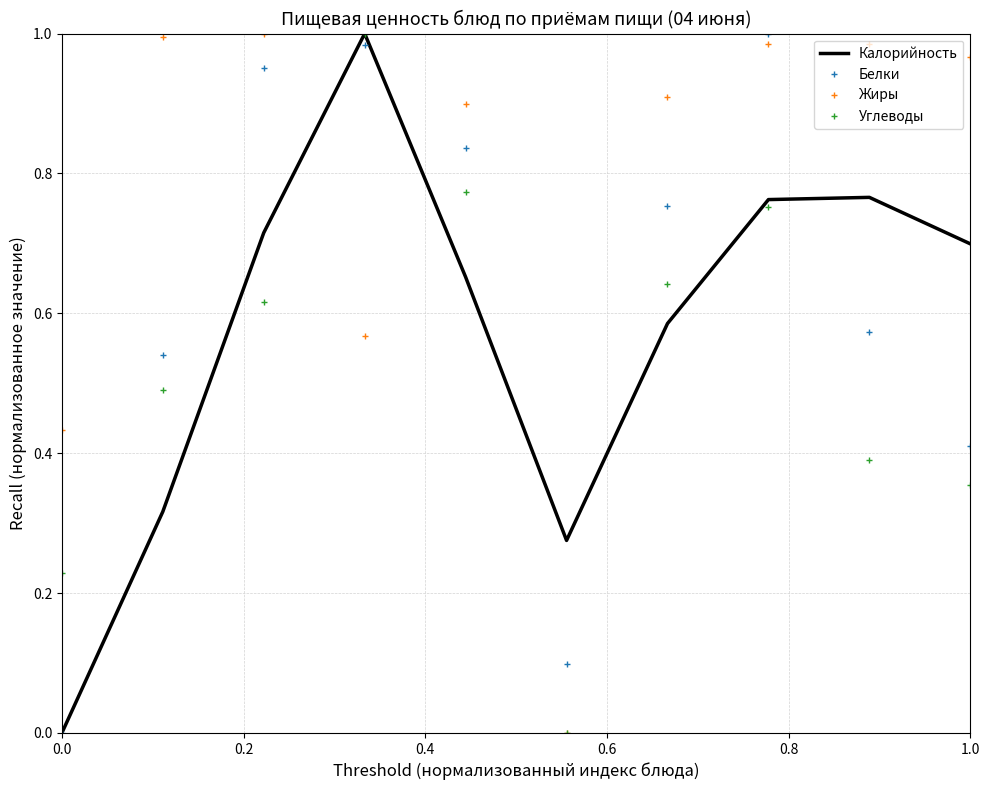

True or false: Углеводы has more than 2 interior local peaks.

False